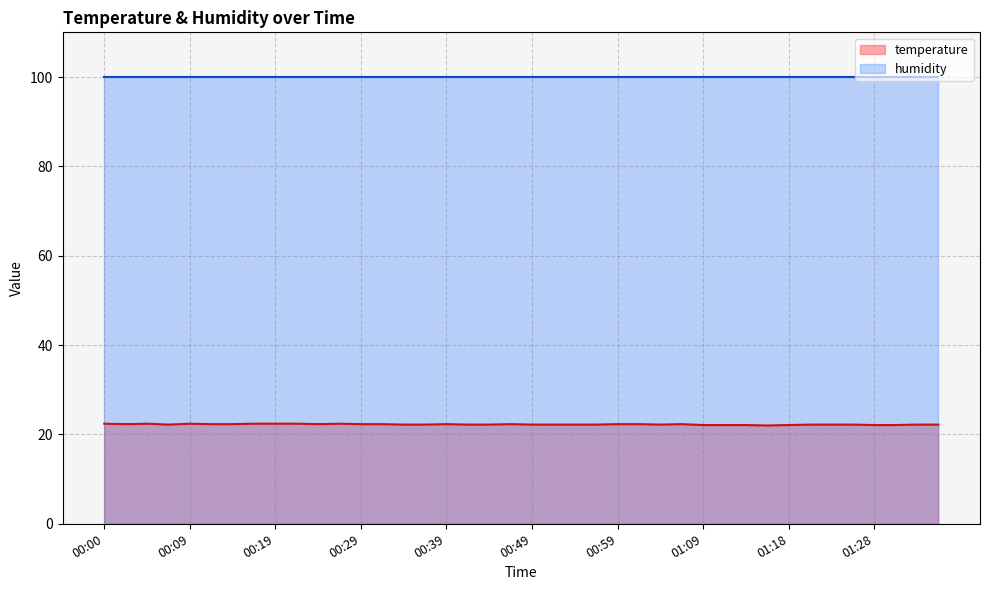

Rank the categories by value from lowest to highest.

01:16, 01:09, 01:11, 01:13, 01:18, 01:28, 01:31, 00:07, 00:34, 00:36, 00:41, 00:44, 00:49, 00:51, 00:54, 00:56, 01:04, 01:21, 01:23, 01:26, 01:33, 01:36, 00:02, 00:12, 00:14, 00:24, 00:29, 00:31, 00:39, 00:46, 00:59, 01:01, 01:06, 00:00, 00:05, 00:09, 00:17, 00:19, 00:22, 00:27